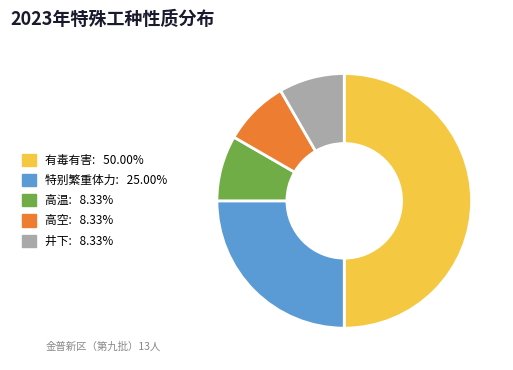

How many slices are in this pie chart?

5